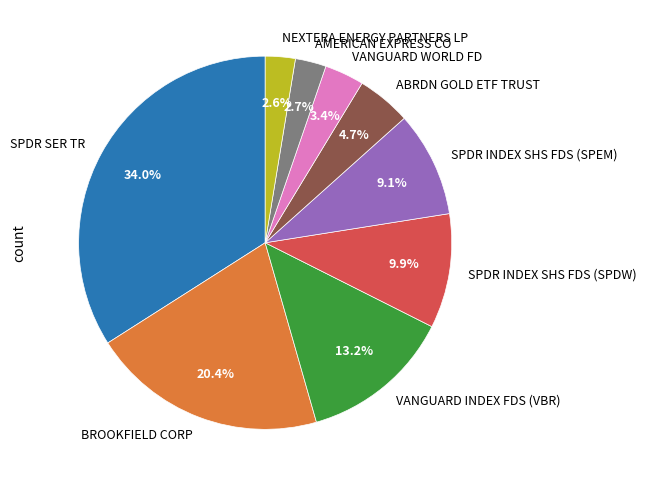

Combined, what portion of the pie is SPDR INDEX SHS FDS (SPEM) and ABRDN GOLD ETF TRUST?

13.8%